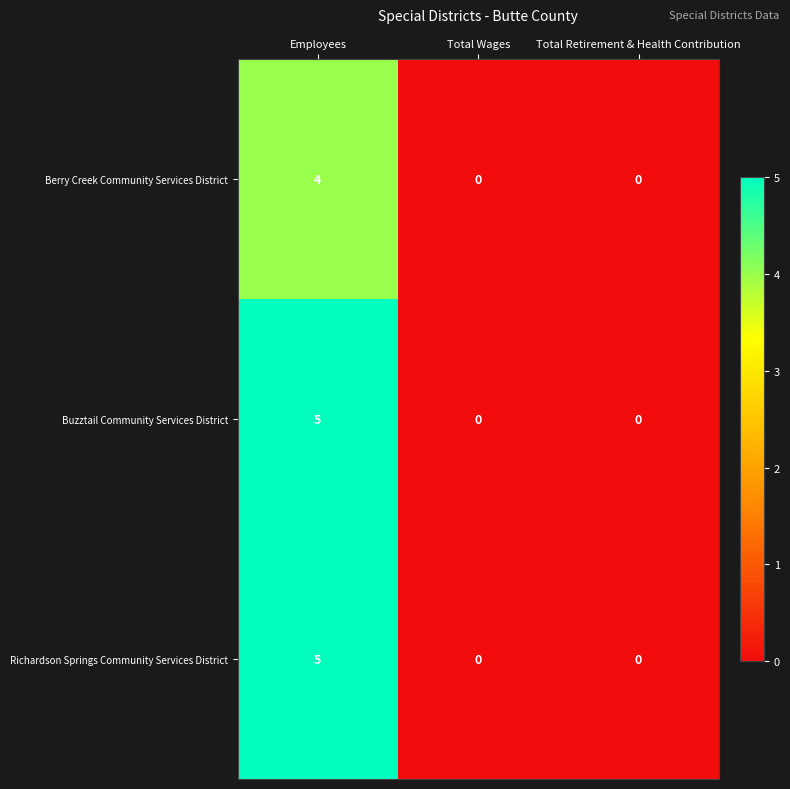

Which category has the highest value across all series?

Employees